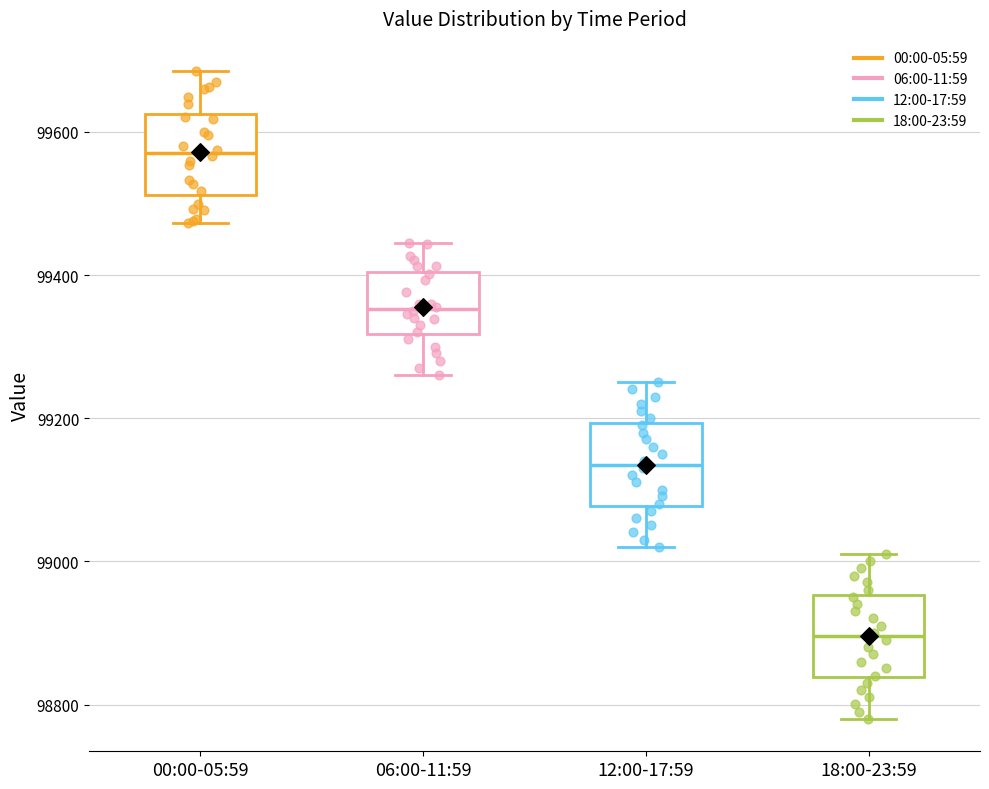

Reading left to right, read every box against the y-axis: the position of its median line, the range the box covers, and the ends of its whiskers. The values are not printed on the chart, so give them approximately, as read against the axis.

00:00-05:59: median 99580, box 99520 to 99620, whiskers 99480 to 99680
06:00-11:59: median 99360, box 99320 to 99400, whiskers 99260 to 99440
12:00-17:59: median 99140, box 99080 to 99200, whiskers 99020 to 99260
18:00-23:59: median 98900, box 98840 to 98960, whiskers 98780 to 99020